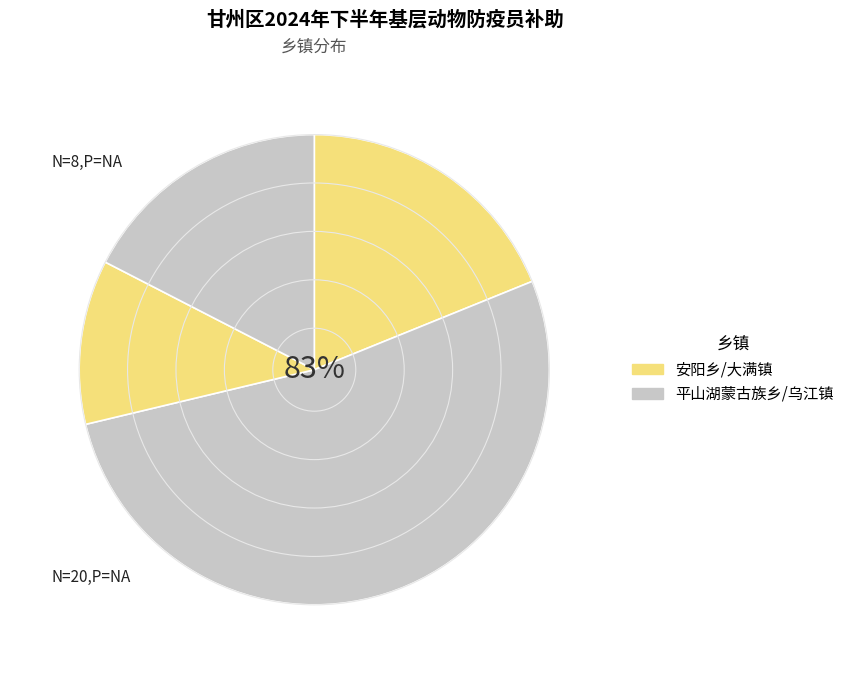

Does 大满镇 represent more than half of the total?

No